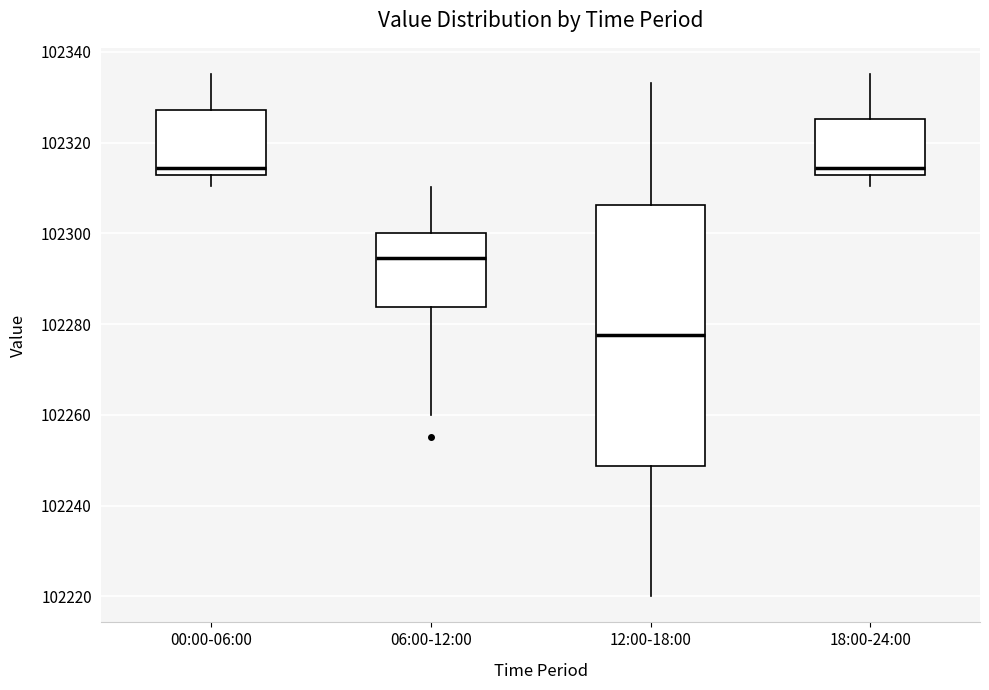

Comparing the boxes themselves (not the whiskers), which one is the tallest?

12:00-18:00